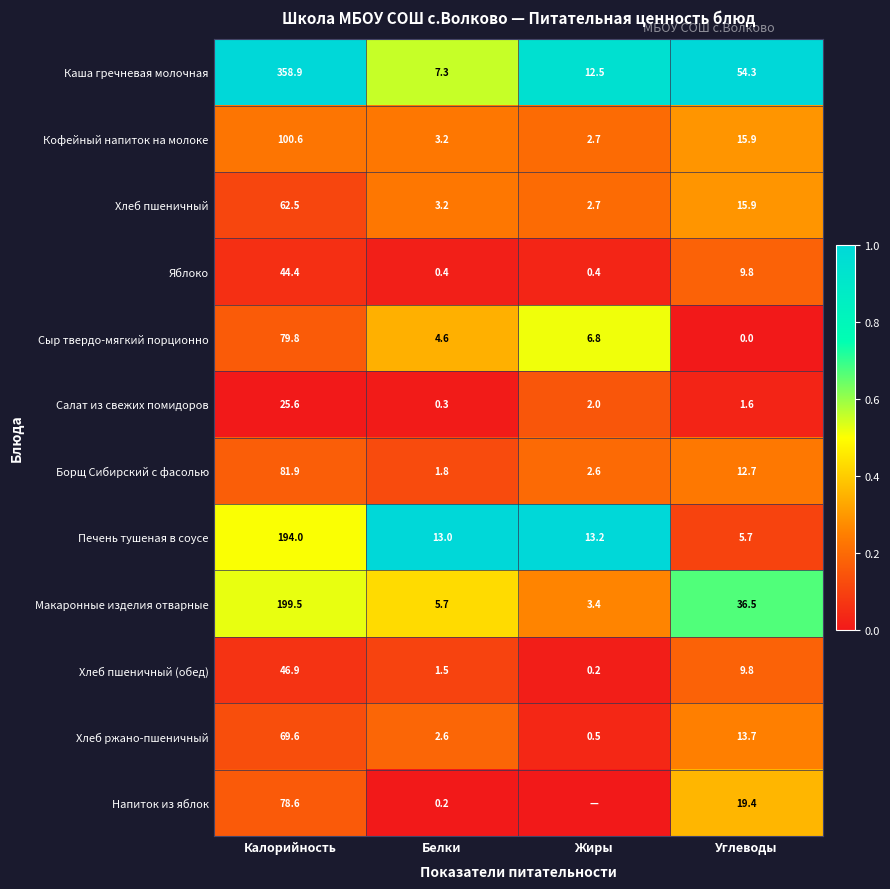

How many series are shown in this chart?

12